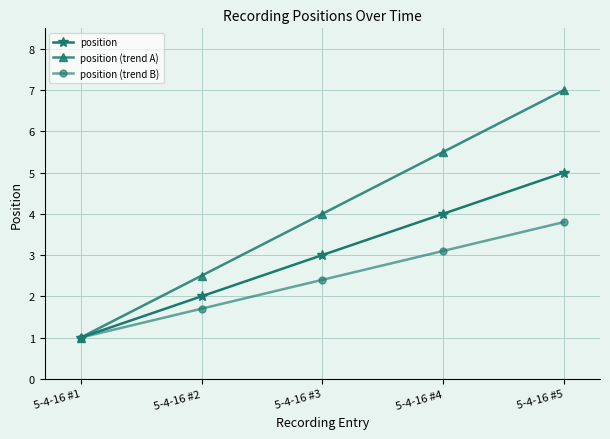

Is the value of position (trend A) at 5-4-16 #4 greater than the value of position at 5-4-16 #2?

Yes